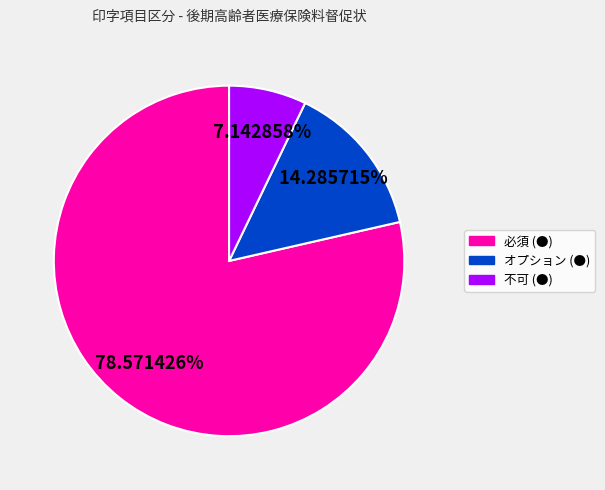

True or false: 不可 (●) accounts for 1% of the total.

False